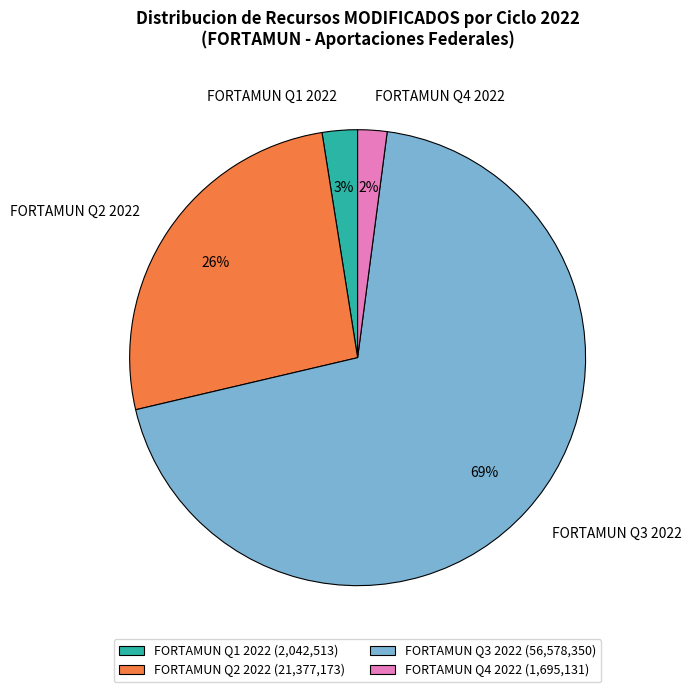

Do FORTAMUN Q2 2022 and FORTAMUN Q1 2022 together represent more than half of the pie?

No